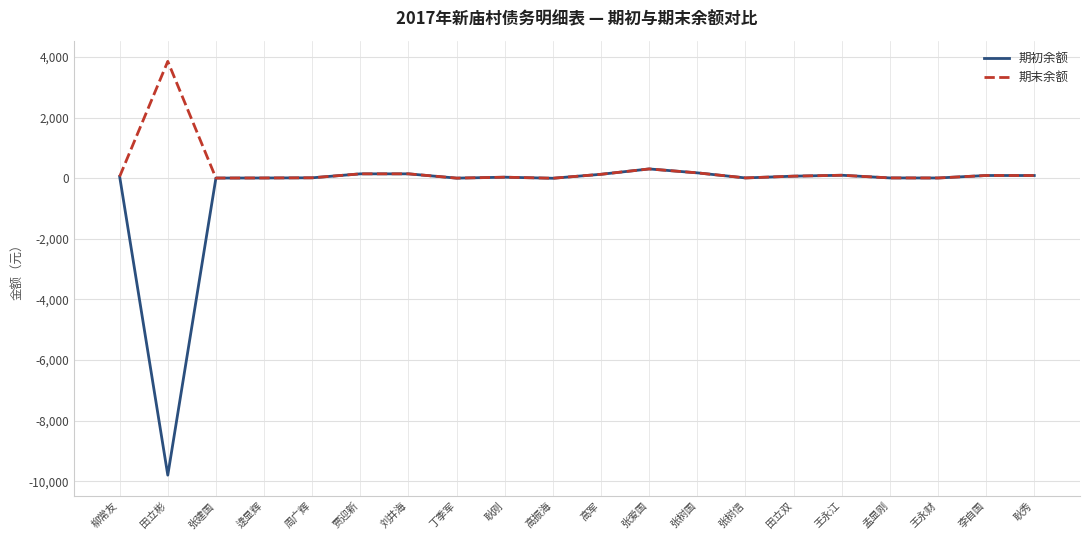

Where is the first local minimum for 期初余额?

田立彬